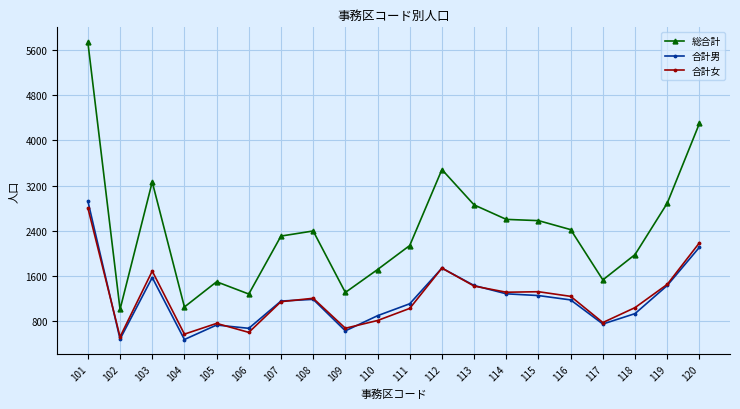

At how many categories does at least one series exceed 3074?

4